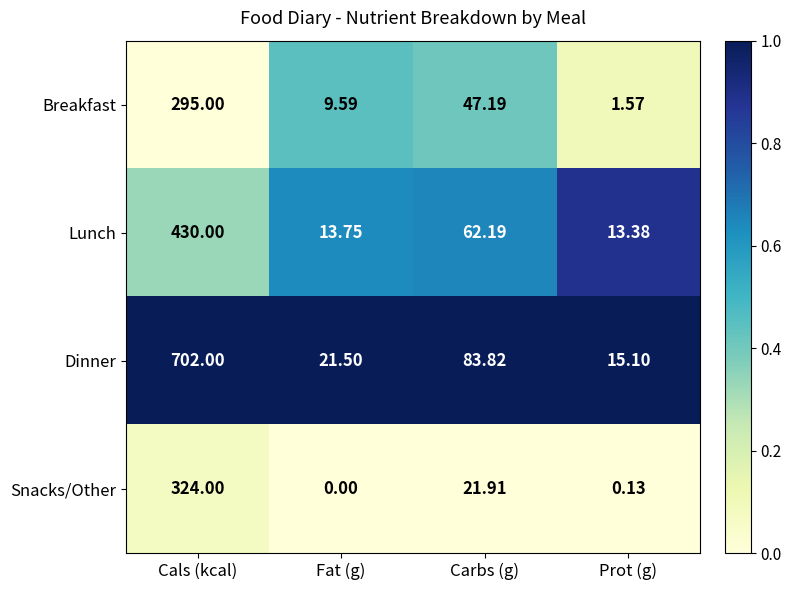

Rank the categories by Dinner value from lowest to highest.

Prot (g), Fat (g), Carbs (g), Cals (kcal)